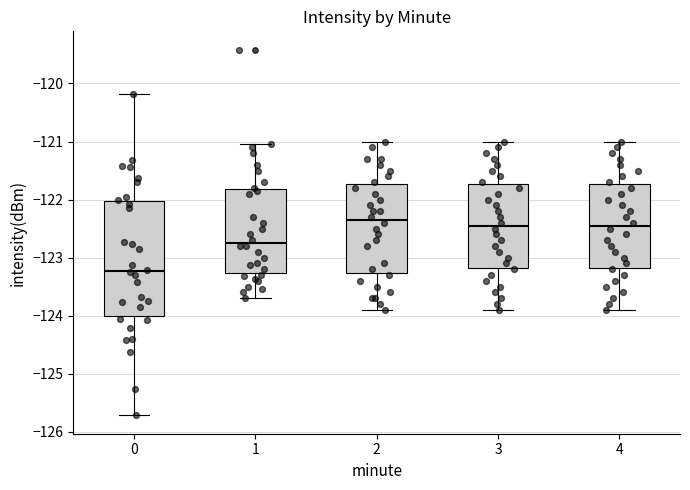

Reading left to right, transcribe this box plot: for each box, give where its median line is, the range the box spans, and where its two whiskers end, as read against the y-axis. The values are not printed on the chart, so give them approximately, as read against the axis.

0: median -123.2, box -124.0 to -122.0, whiskers -125.7 to -120.2
1: median -122.7, box -123.3 to -121.8, whiskers -123.7 to -121.0
2: median -122.3, box -123.3 to -121.7, whiskers -123.9 to -121.0
3: median -122.4, box -123.2 to -121.7, whiskers -123.9 to -121.0
4: median -122.4, box -123.2 to -121.7, whiskers -123.9 to -121.0